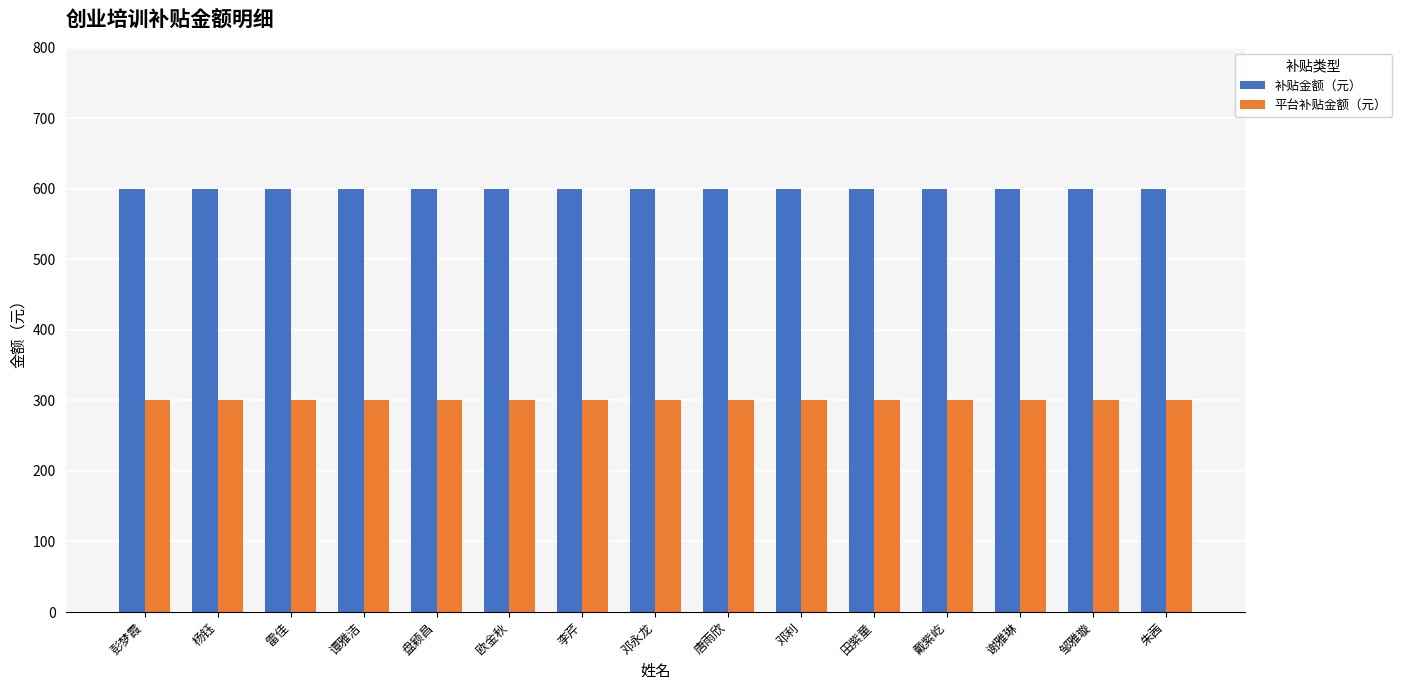

Does the chart contain any negative values?

No